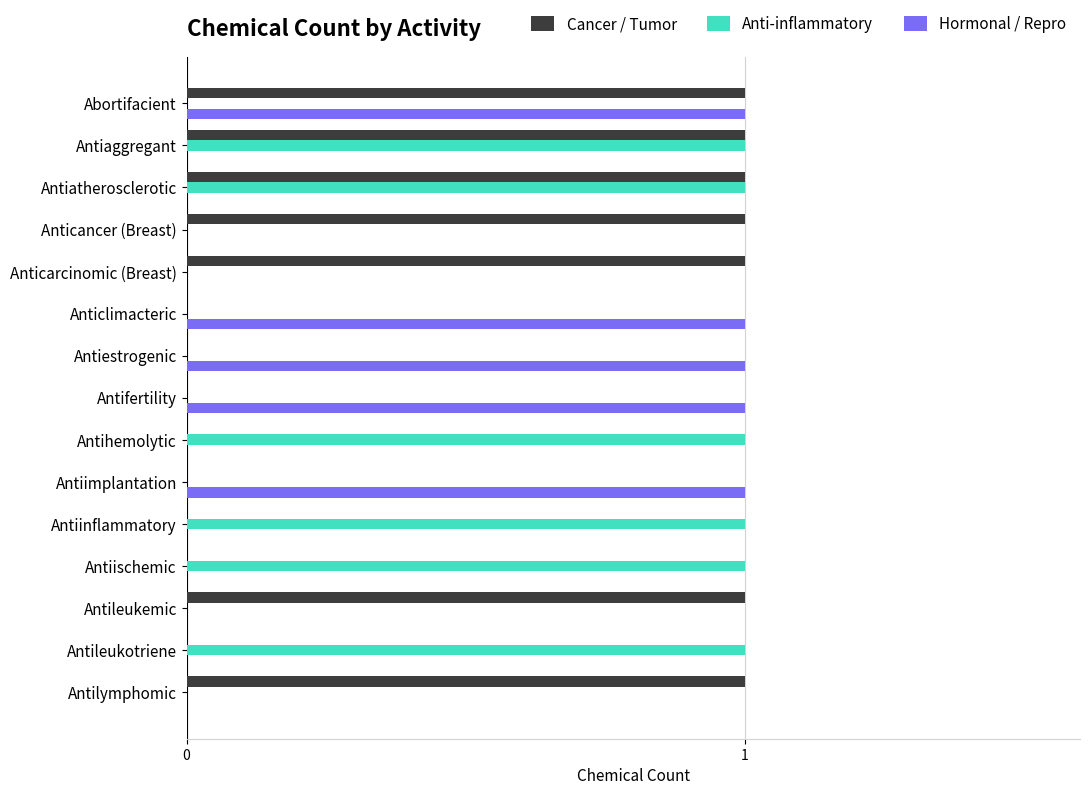

True or false: Cancer / Tumor has a value of 1 at Antiestrogenic.

False